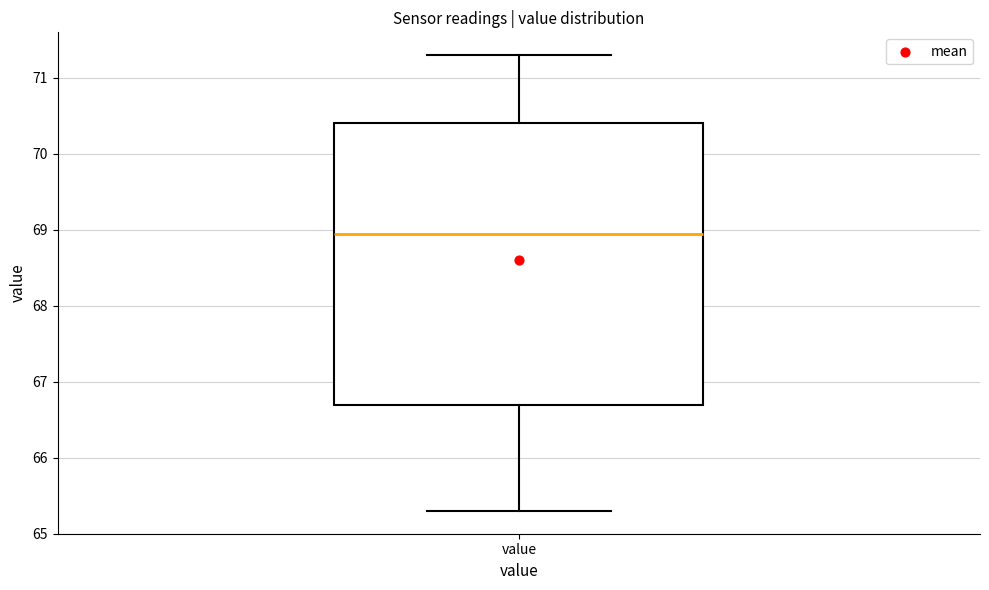

Where is the upper edge of the box for value on the y-axis? The values are not printed on the chart, so give them approximately, as read against the axis.

70.4